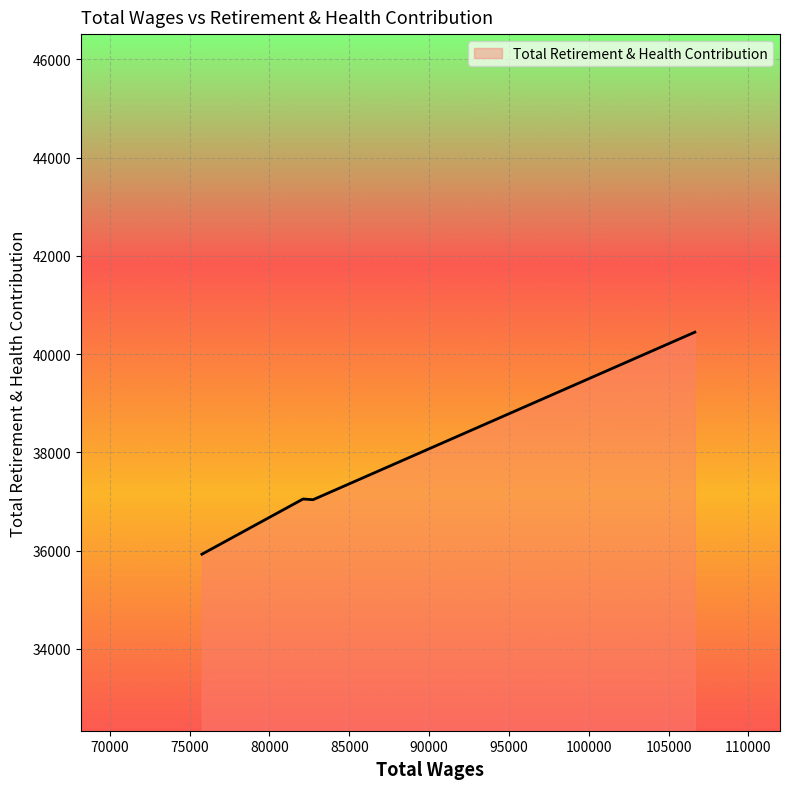

What is the sum of all values?

150466